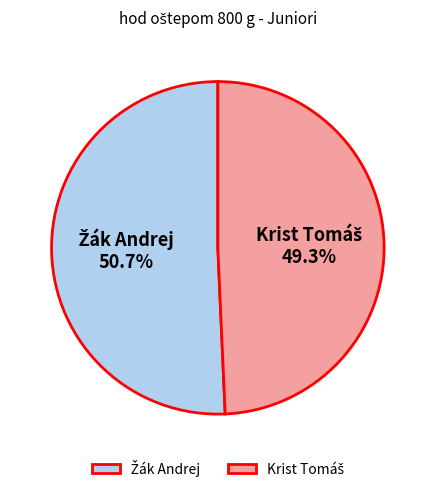

Does any single category account for the majority?

Yes